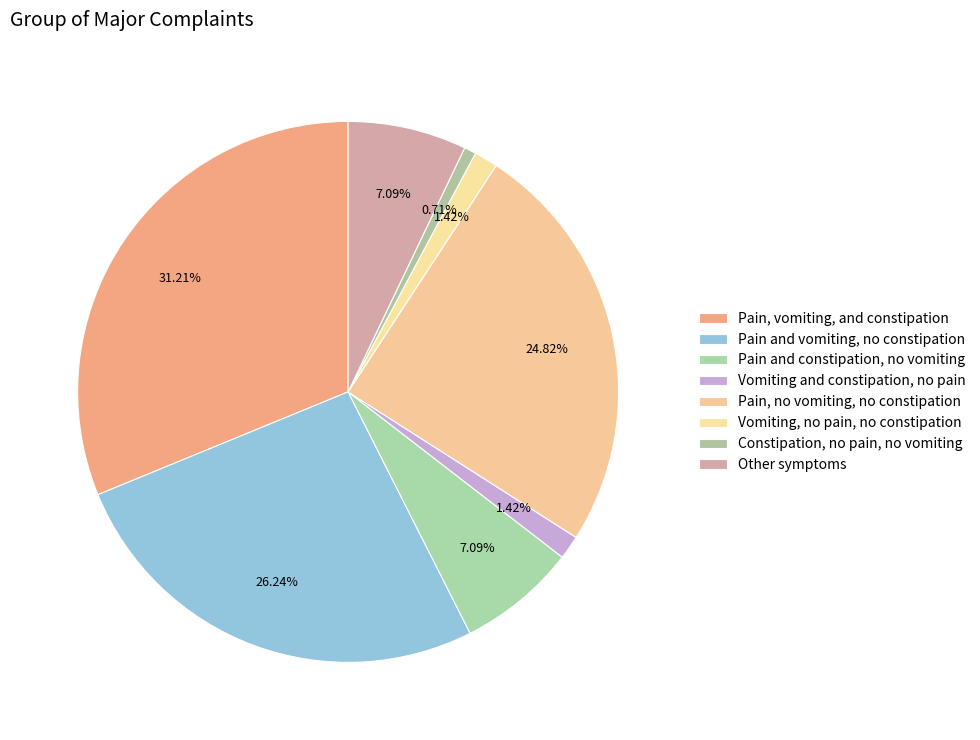

To the nearest percent, what is the average slice percentage?

12%